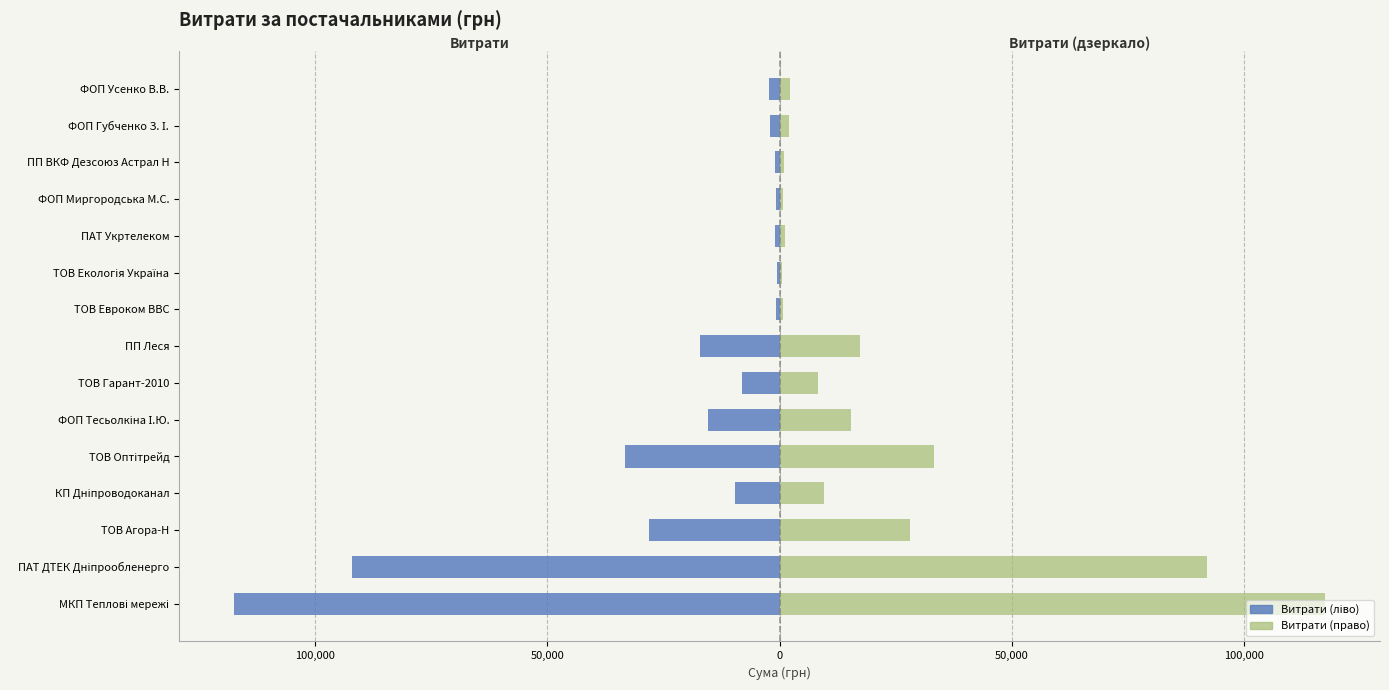

Reading left to right, what are all the values shown in this chart?

Витрати (грн): -117568.8	-91998.9	-28183.3	-9532.1	-33193.2	-15361.0	-8187.8	-17225.7	-723.6	-538.7	-1070.6	-667.4	-1057.8	-2075.9	-2173.4
Витрати (повтор / грн): 117568.8	91998.9	28183.3	9532.1	33193.2	15361.0	8187.8	17225.7	723.6	538.7	1070.6	667.4	1057.8	2075.9	2173.4